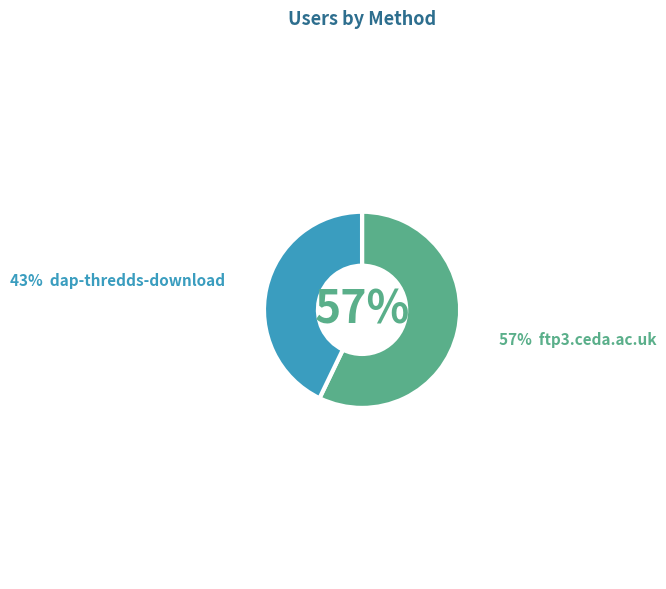

To the nearest percent, what is the average slice percentage?

50%